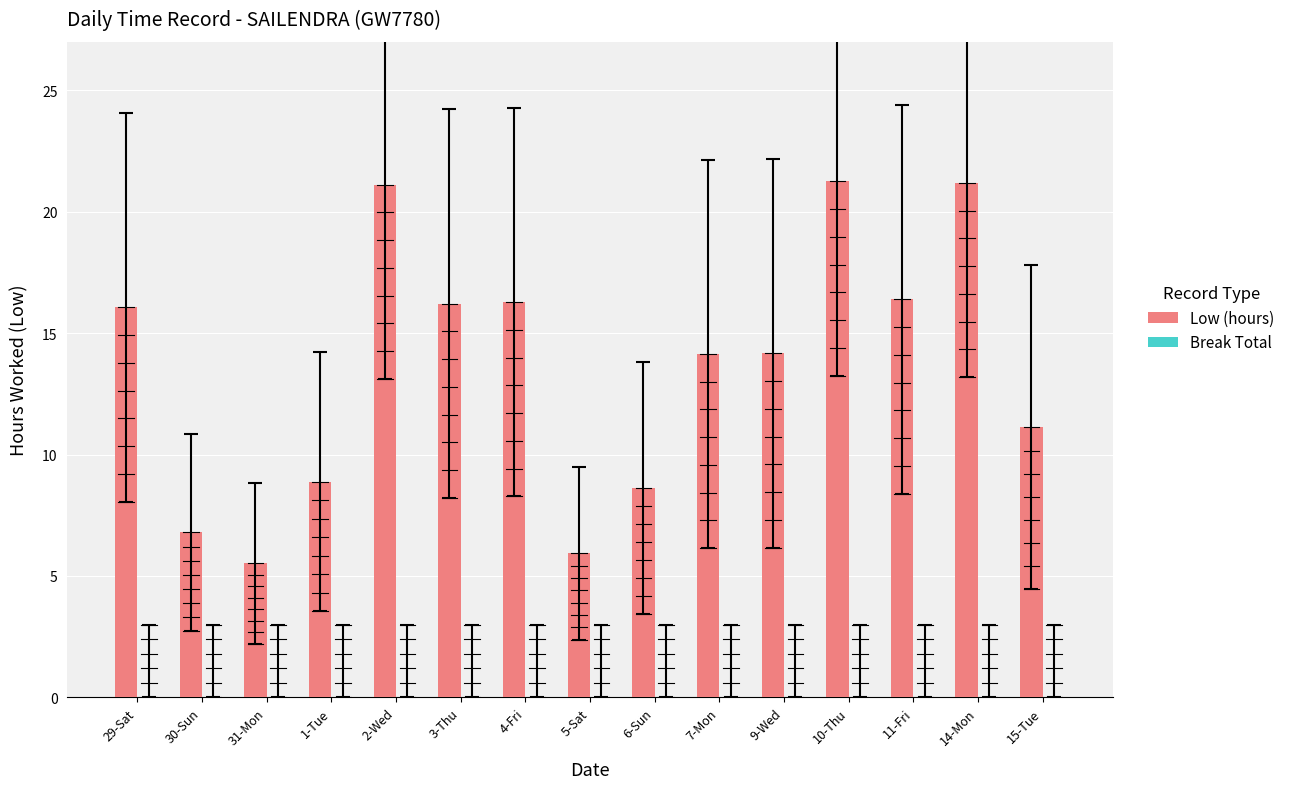

What is the difference between the values at 7-Mon and 11-Fri?

2.2